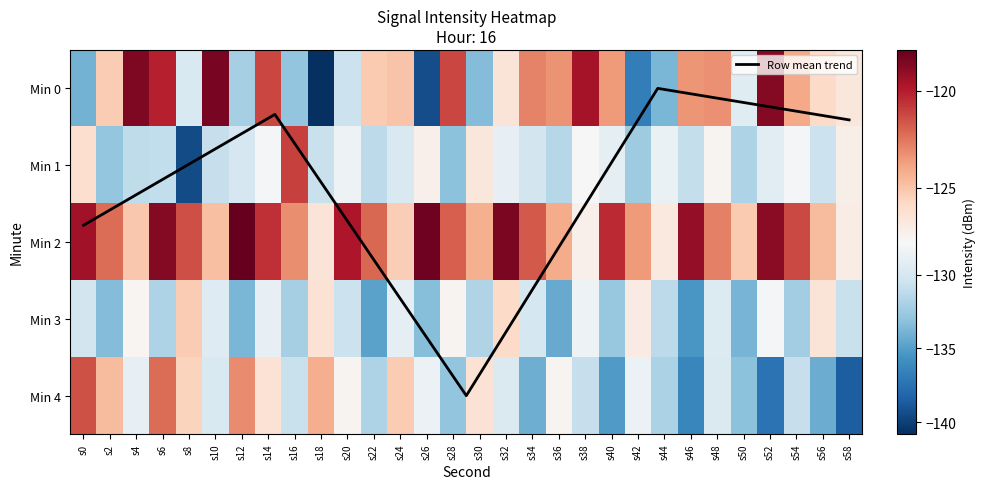

Where does the 3 series first go above -130?

s4